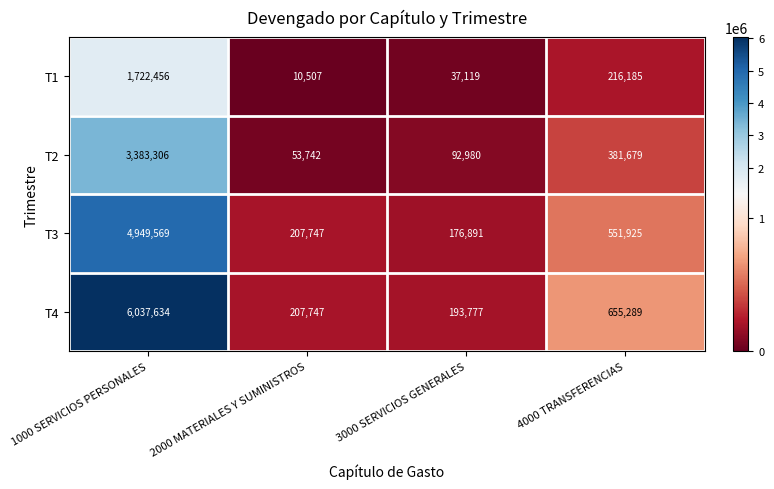

Reading right to left, extract all data points from this chart.

T1: 216185	37119	10507	1722456
T2: 381679	92980	53742	3383306
T3: 551925	176891	207747	4949569
T4: 655289	193777	207747	6037634